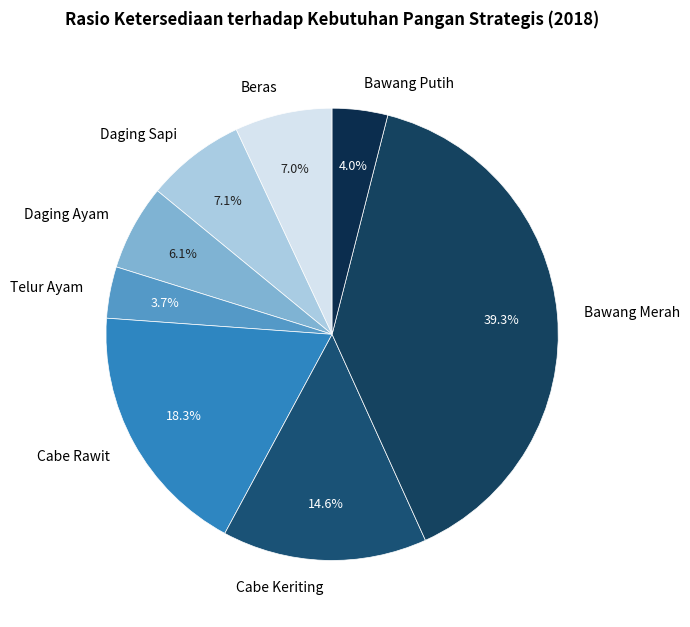

The Daging Sapi slice represents 19% of the pie. True or false?

False